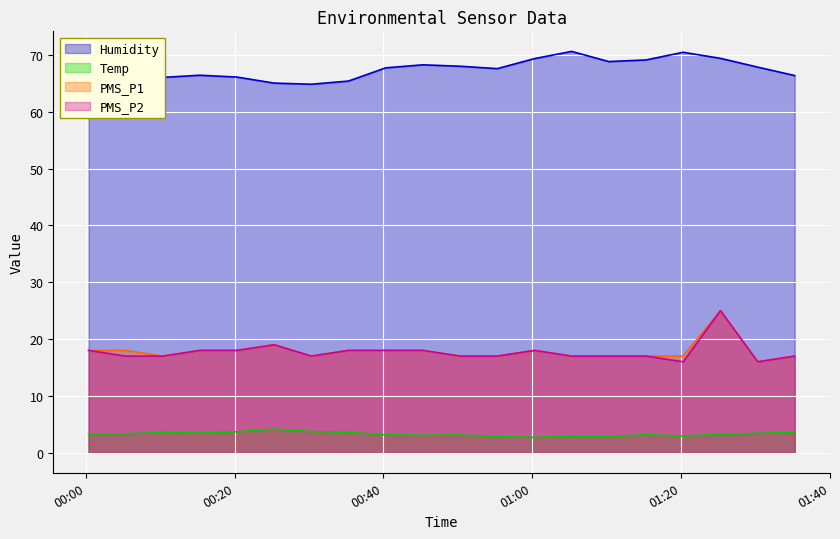

What is the label of the 4th point from the left?

2023/02/13 00:15:18